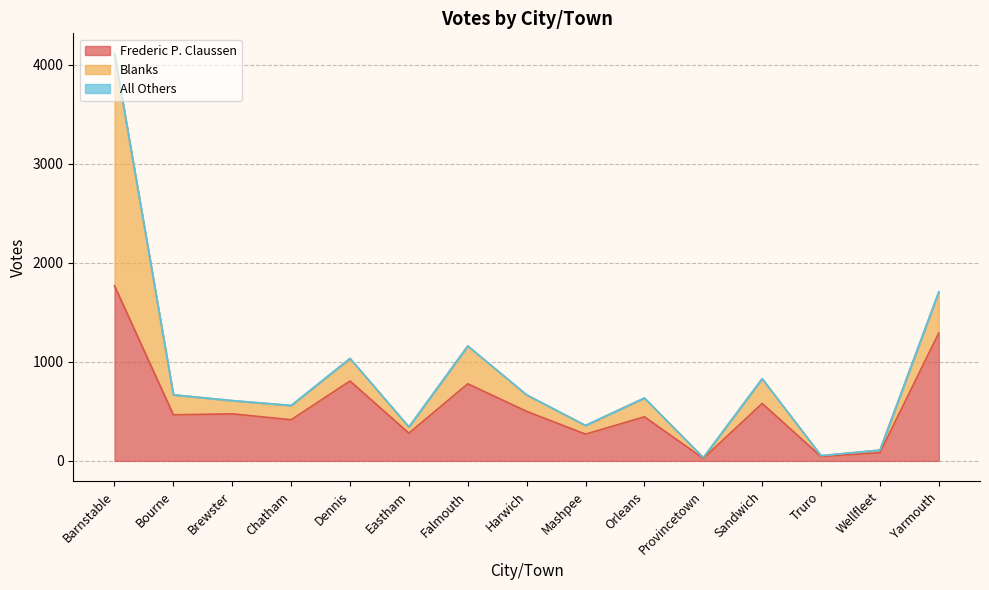

Reading left to right, transcribe all the data shown in this chart.

Frederic P. Claussen: Barnstable=1768	Bourne=465	Brewster=475	Chatham=415	Dennis=806	Eastham=280	Falmouth=778	Harwich=500	Mashpee=270	Orleans=445	Provincetown=25	Sandwich=580	Truro=44	Wellfleet=83	Yarmouth=1291
Blanks: Barnstable=2339	Bourne=202	Brewster=133	Chatham=144	Dennis=227	Eastham=63	Falmouth=382	Harwich=165	Mashpee=88	Orleans=190	Provincetown=8	Sandwich=249	Truro=9	Wellfleet=26	Yarmouth=413
All Others: Barnstable=3	Bourne=0	Brewster=1	Chatham=1	Dennis=2	Eastham=0	Falmouth=0	Harwich=2	Mashpee=0	Orleans=0	Provincetown=0	Sandwich=1	Truro=0	Wellfleet=0	Yarmouth=4